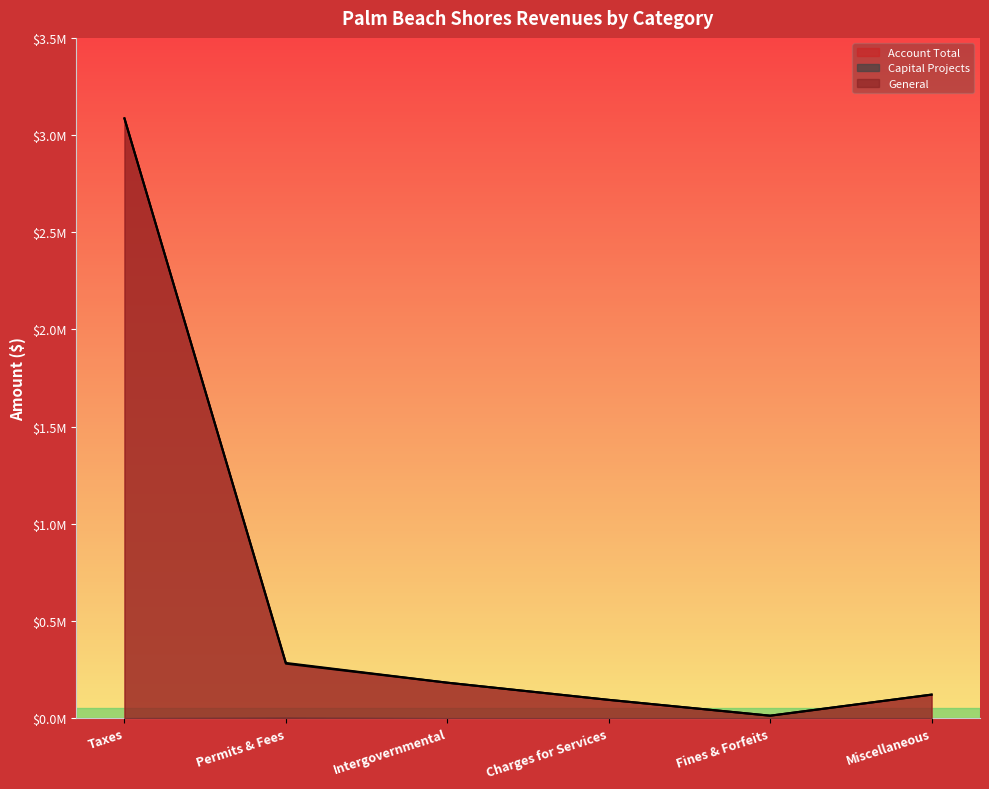

List the labels in order of Account Total value, smallest first.

Fines & Forfeits, Charges for Services, Miscellaneous, Intergovernmental, Permits & Fees, Taxes